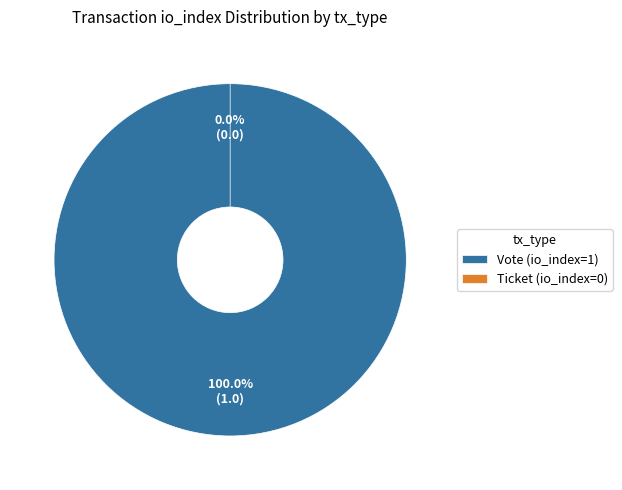

To the nearest percent, what is the difference between the largest and smallest slice percentages?

100%